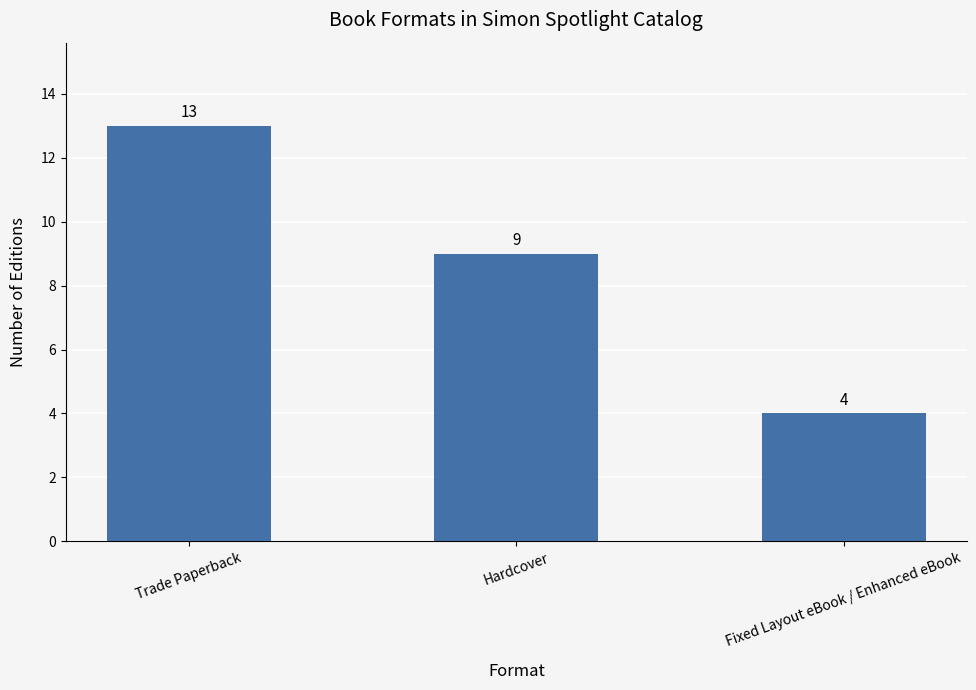

What is the label of the 2nd bar from the right?

Hardcover